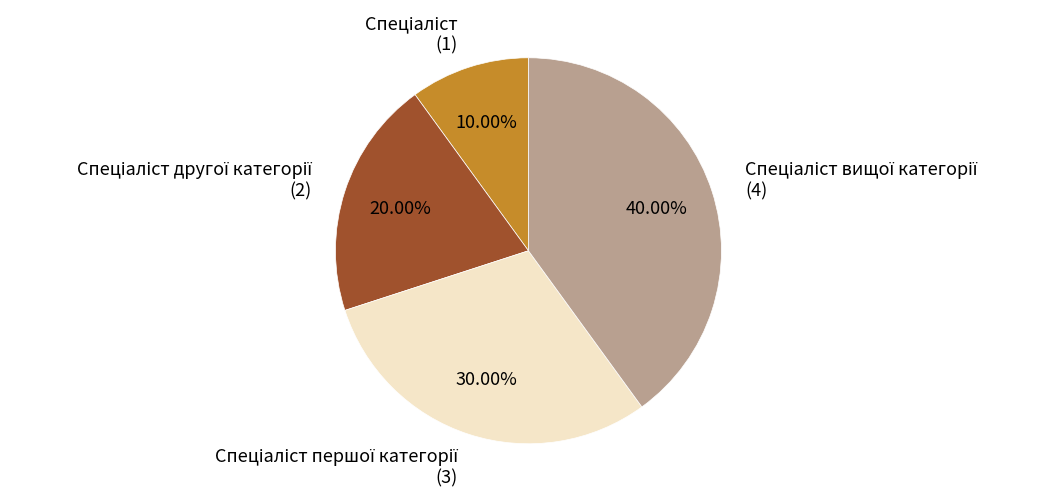

Is there any slice that represents more than half of the pie?

No